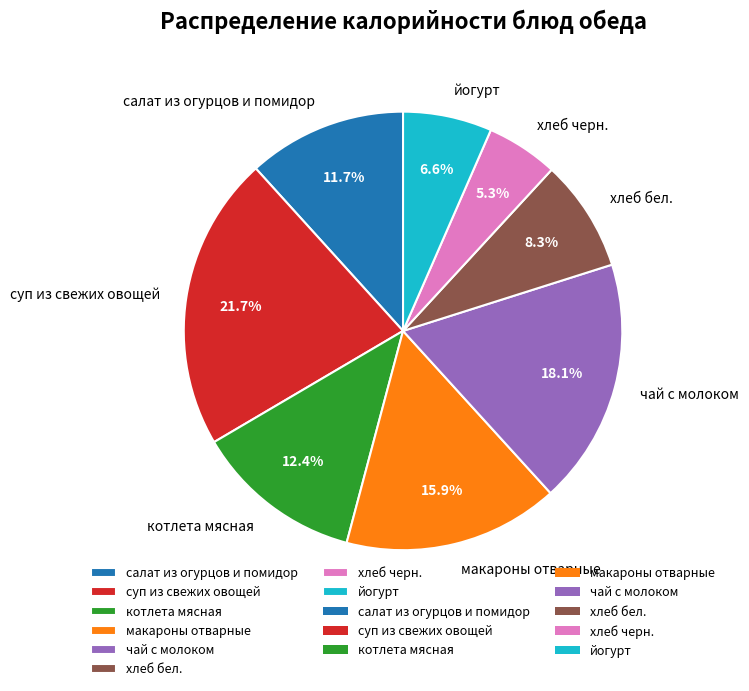

Which has a higher value, котлета мясная or хлеб бел.?

котлета мясная